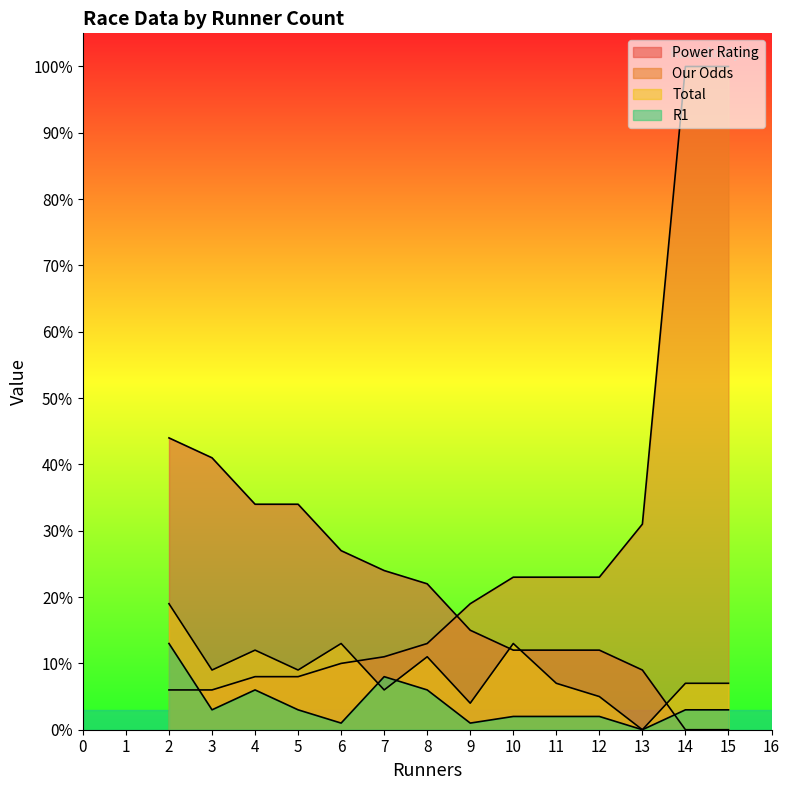

What is the average value of the Our Odds series?

27